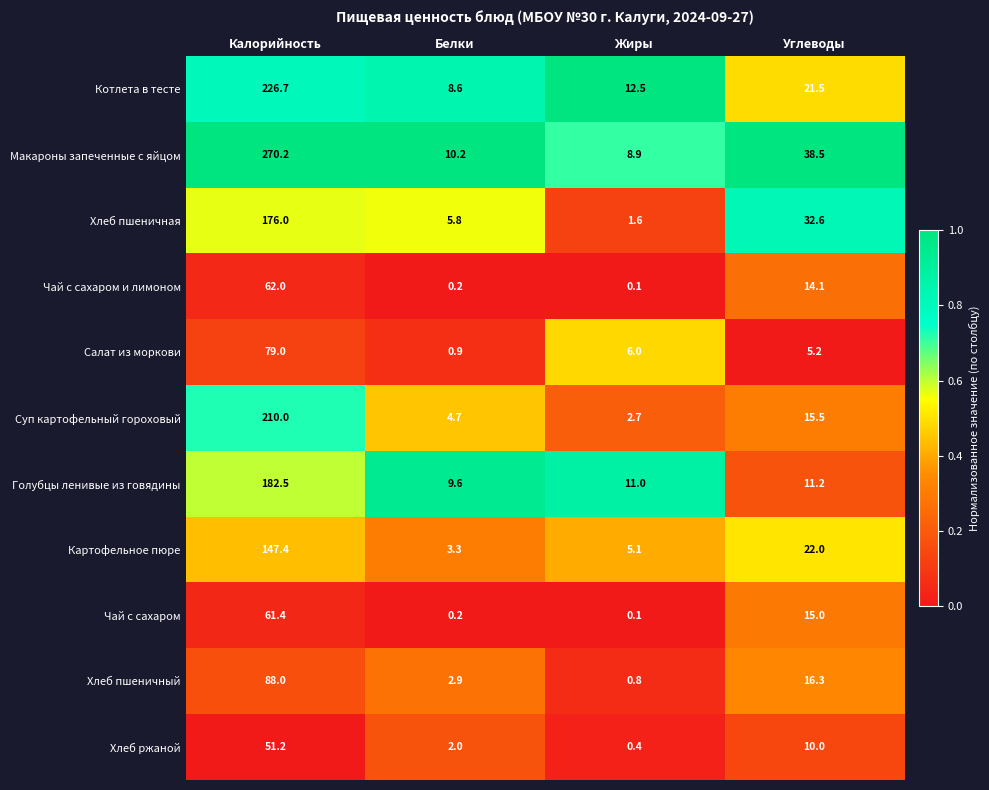

Rank the series by their maximum value, from highest to lowest.

Макароны запеченные с яйцом, Котлета в тесте, Суп картофельный гороховый, Голубцы ленивые из говядины, Хлеб пшеничная, Картофельное пюре, Хлеб пшеничный, Салат из моркови, Чай с сахаром и лимоном, Чай с сахаром, Хлеб ржаной